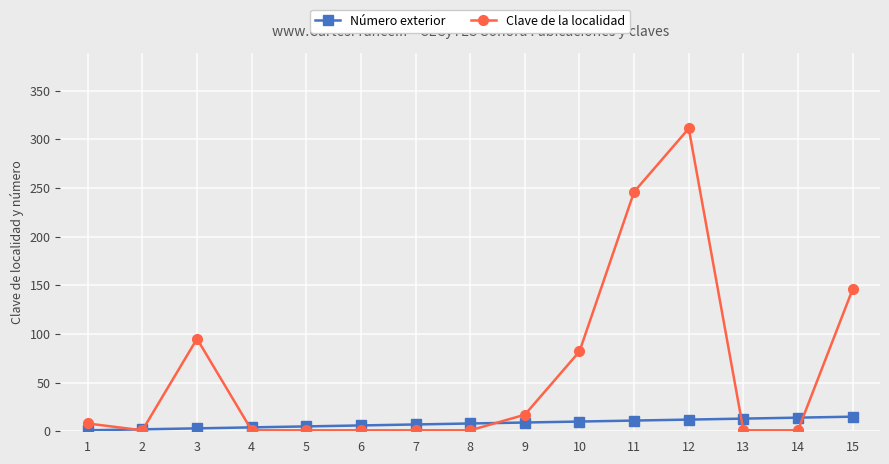

What is the maximum value for Clave de la localidad?

311